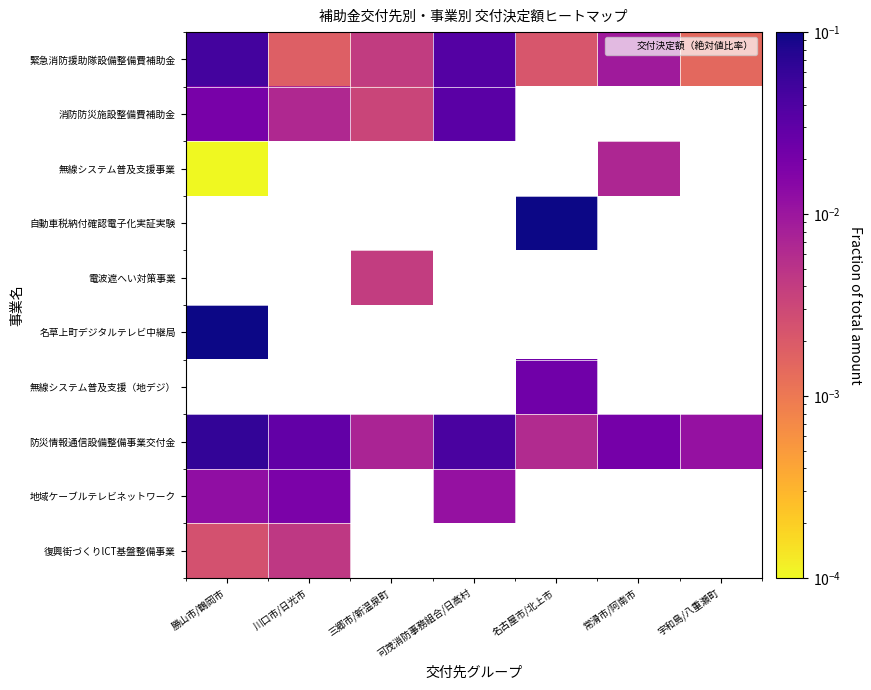

The 防災情報通信設備整備事業交付金 series shows 0.0 at 宇和島/八重瀬町. True or false?

True